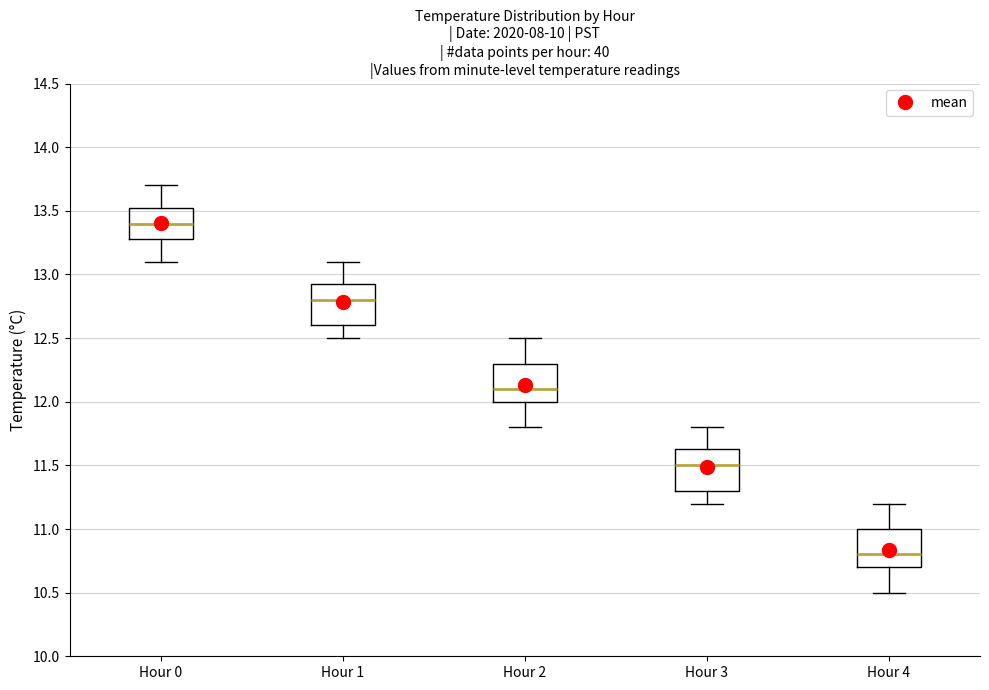

Where does the lower whisker of the box for Hour 1 end on the y-axis? The values are not printed on the chart, so give them approximately, as read against the axis.

12.50